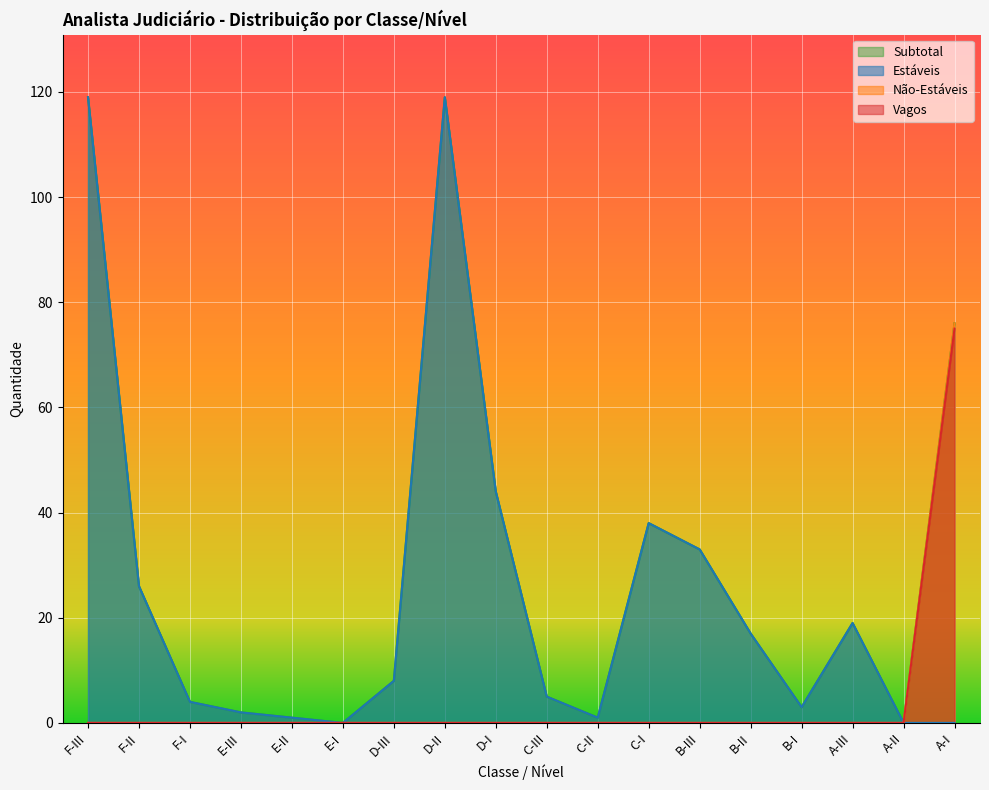

True or false: Vagos has a value of 0 at B-II.

True